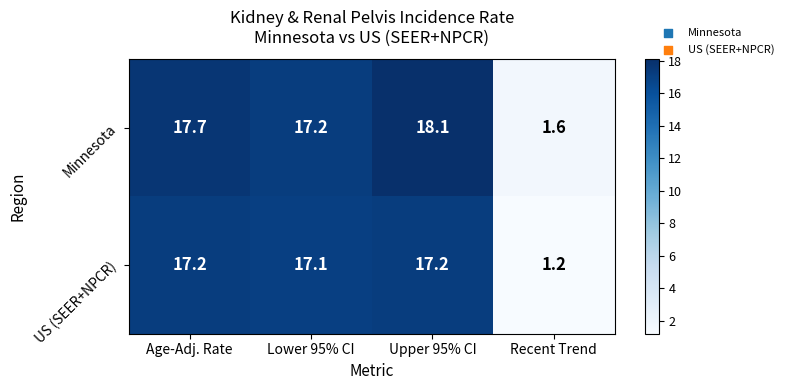

What is the sum of the Minnesota values at Recent Trend and Age-Adj. Rate?

19.3